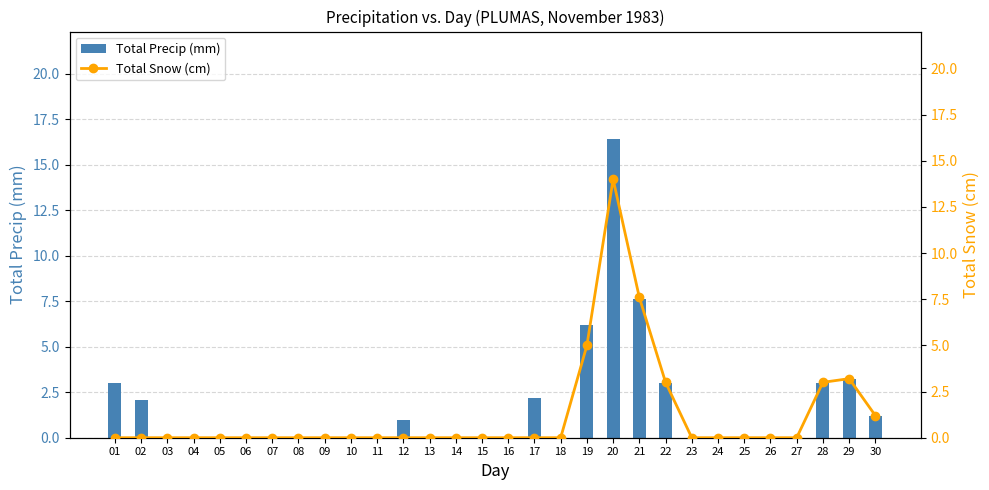

List the series in order of their peak value, lowest first.

Total Snow (cm), Total Precip (mm)